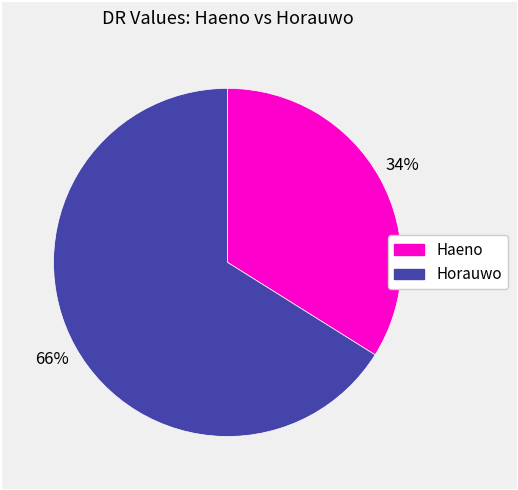

What is the ratio of the value at Horauwo to the value at Haeno?

1.9